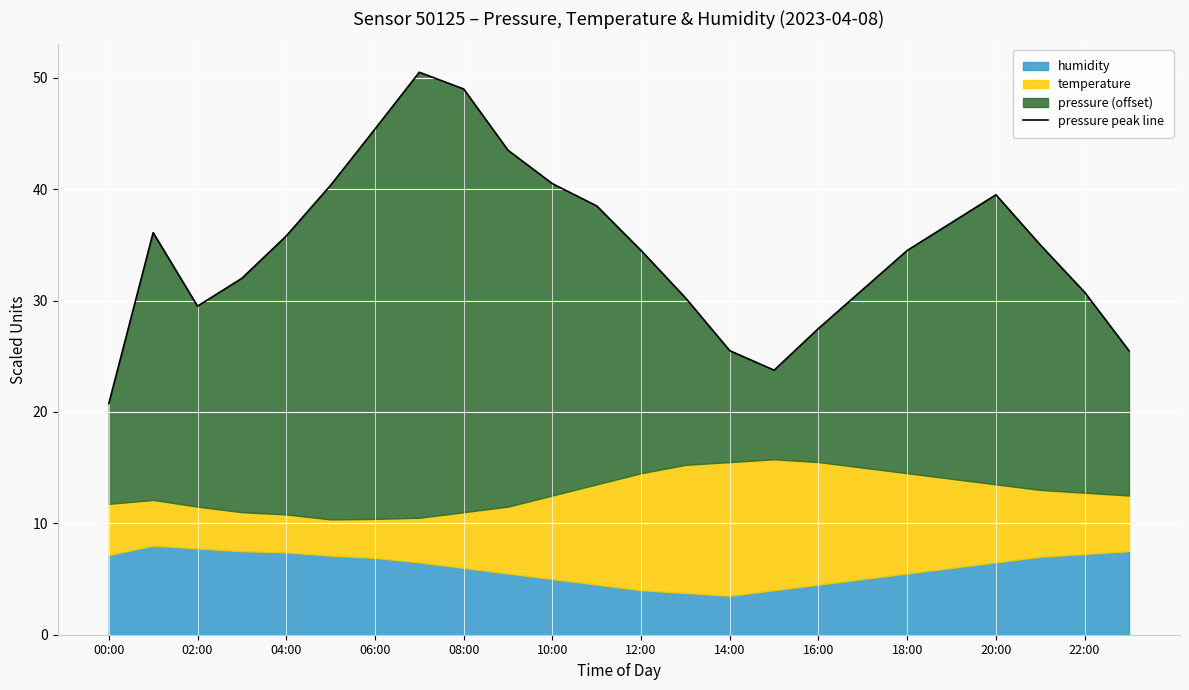

How many points are lower than both their immediate neighbors (excluding endpoints)?

2